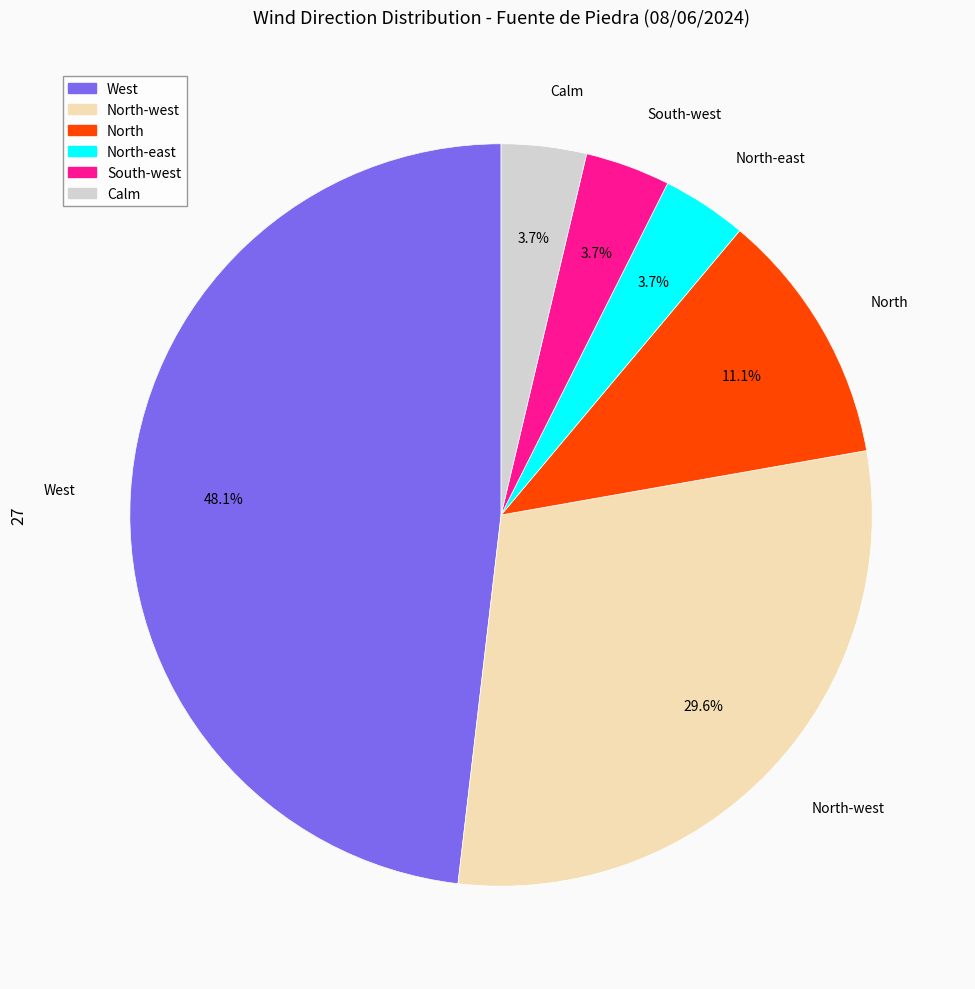

Is there a majority slice in this chart?

No